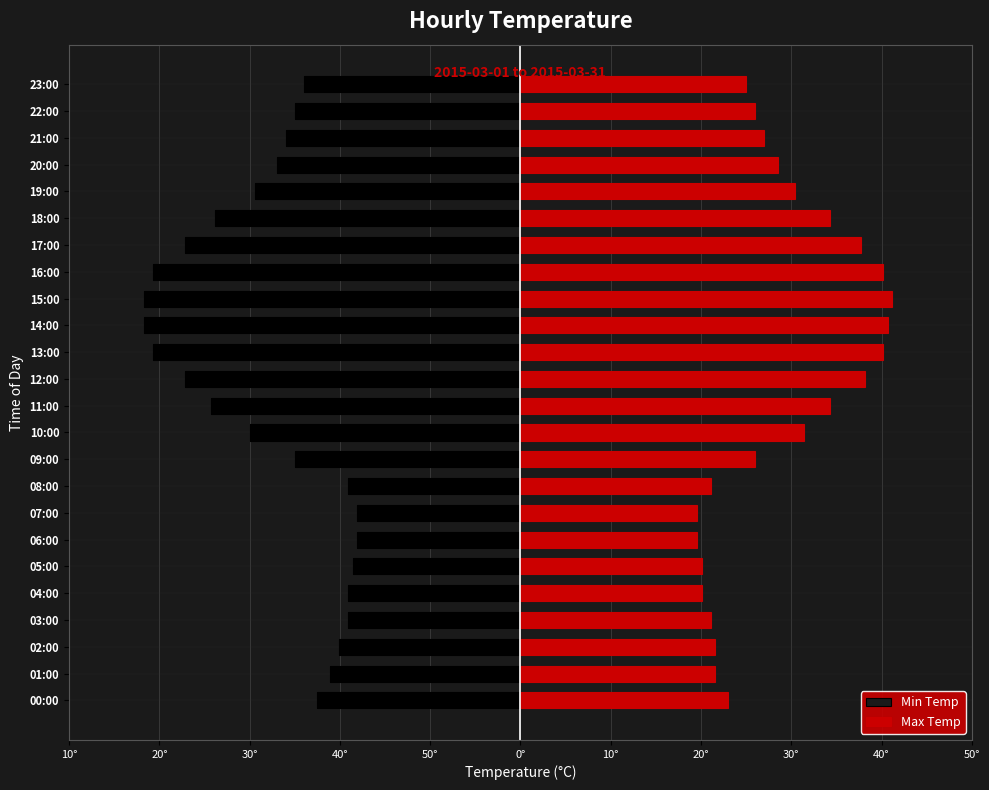

Which series has the largest range (max minus min)?

Min Temp